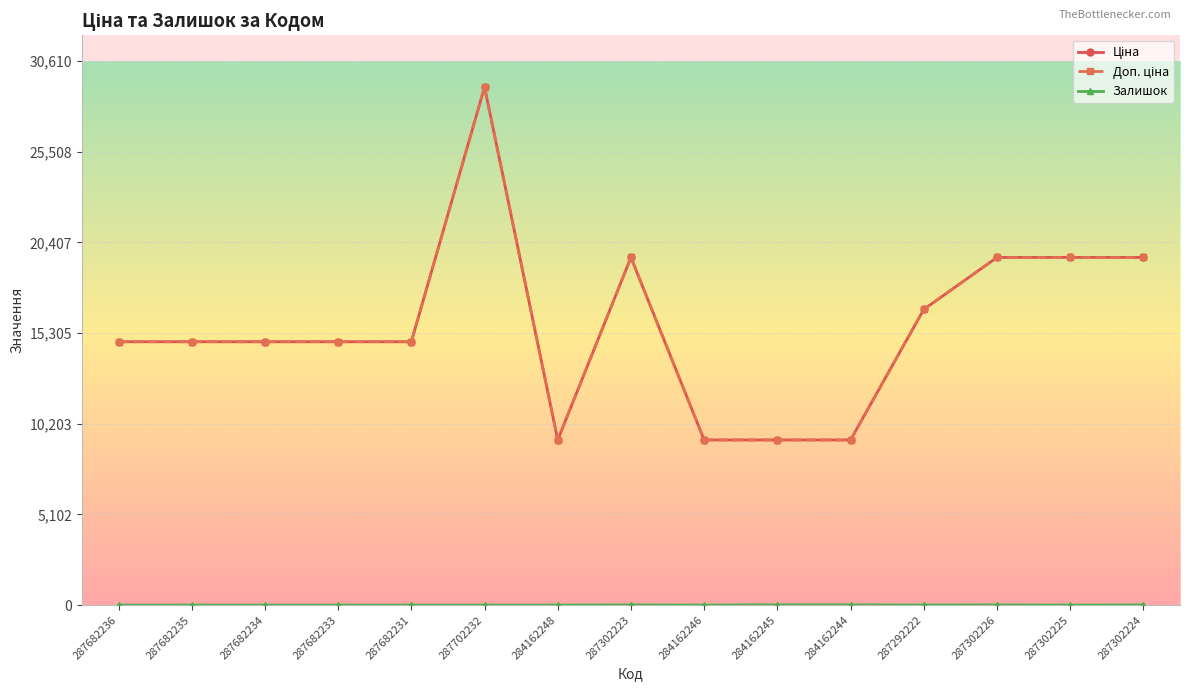

What is the total value across all series at 287302223?

39136.8